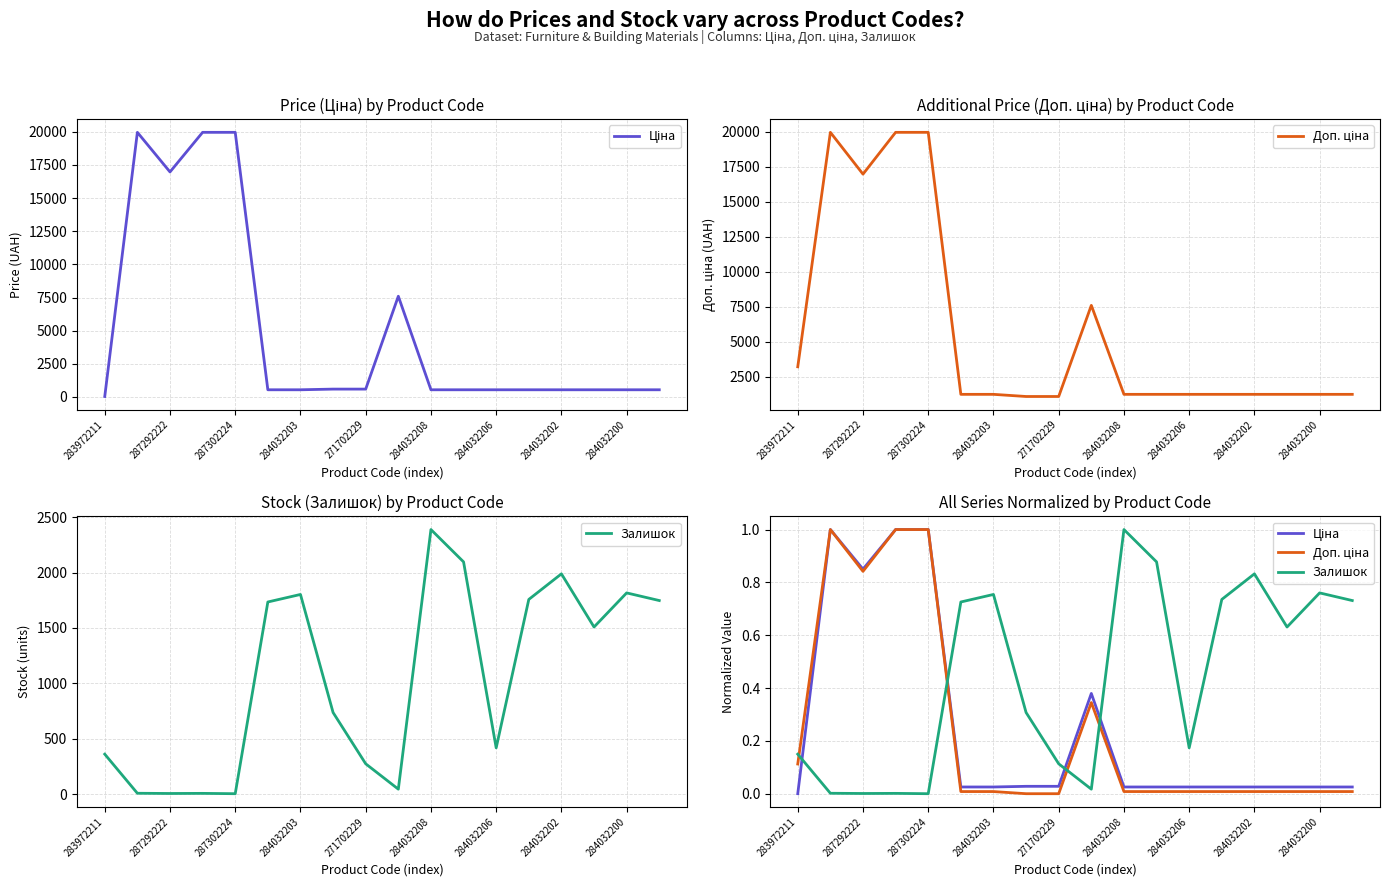

At how many categories does at least one series exceed 0?

18